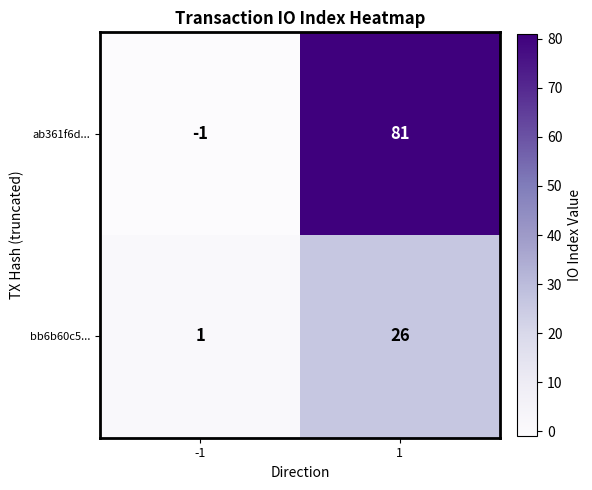

What is the average value of the bb6b60c5... series?

14